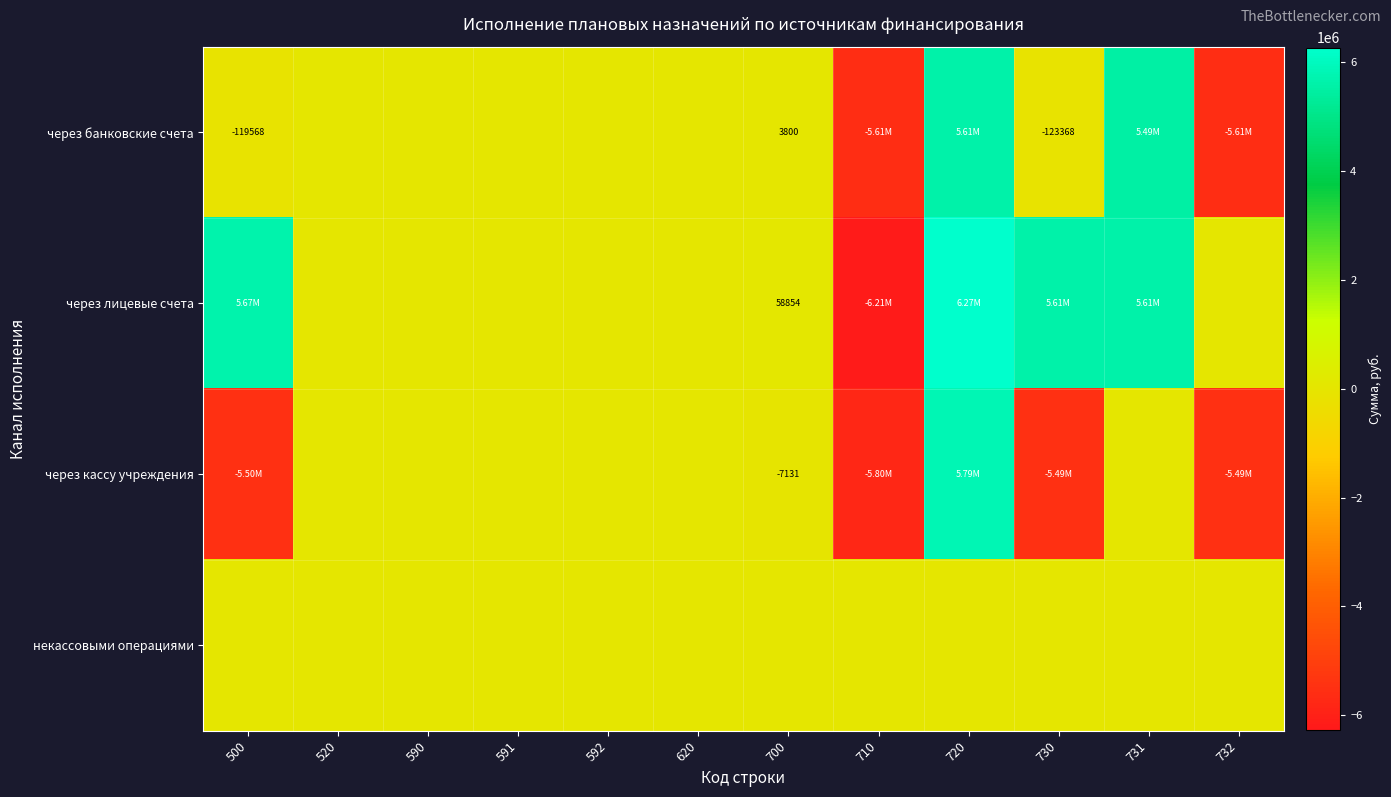

How many values in через банковские счета are below zero?

4